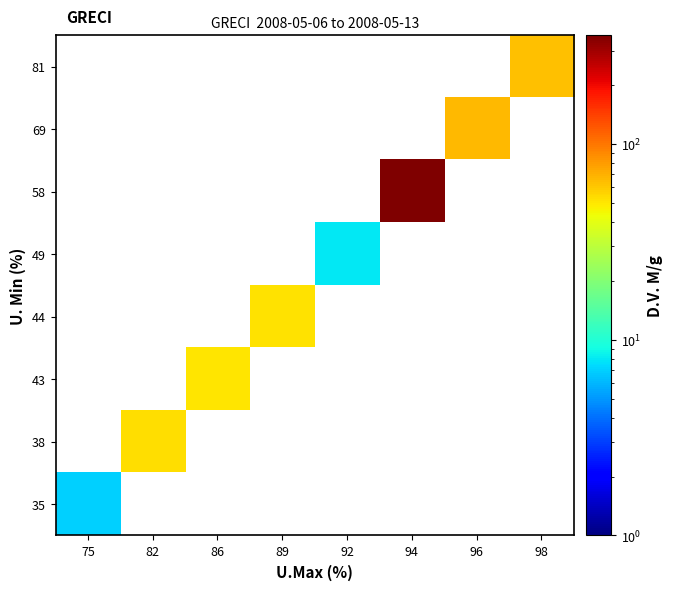

What is the minimum value for 35?

7.0